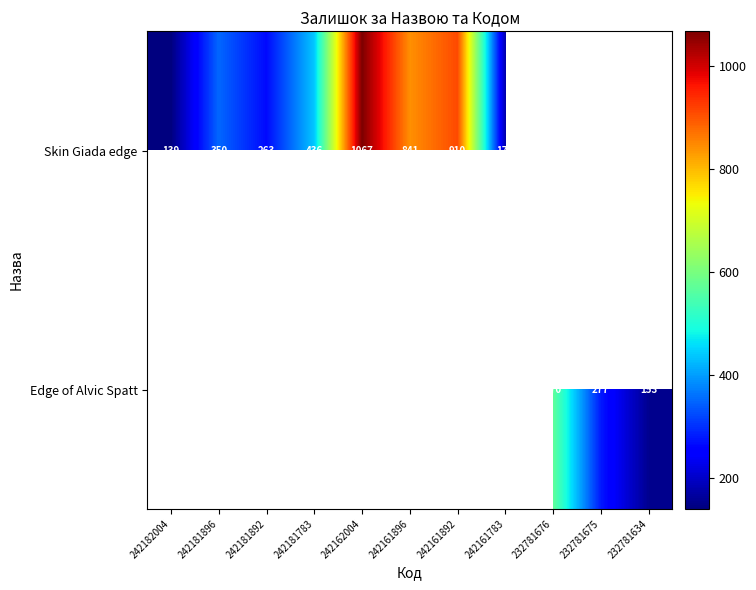

True or false: Edge of Alvic Spatt has a value of 267 at 232781634.

False